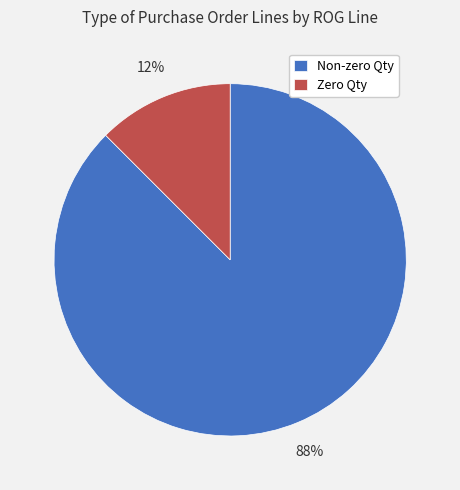

Do Non-zero Qty and Zero Qty together represent more than half of the pie?

Yes